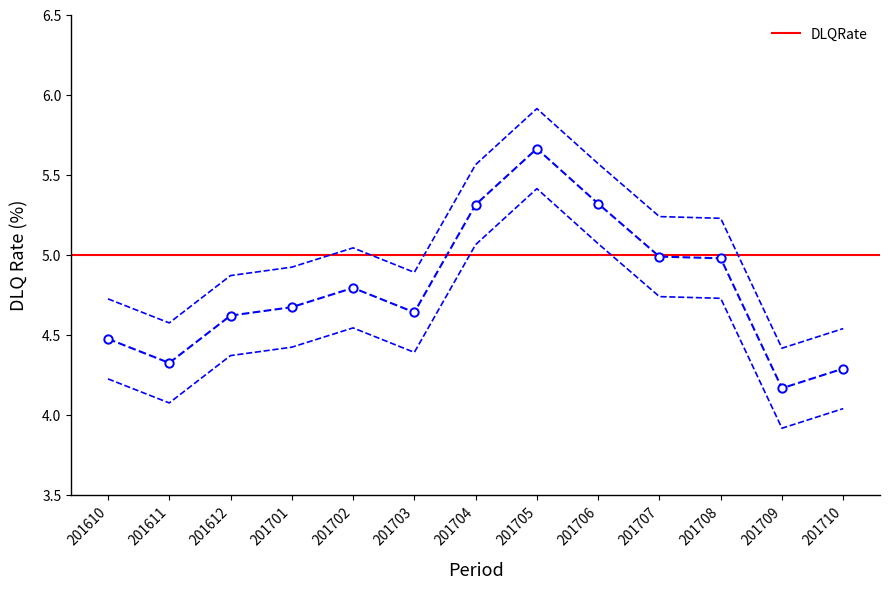

Reading right to left, what are all the values shown in this chart?

4.3	4.2	5.0	5.0	5.3	5.7	5.3	4.6	4.8	4.7	4.6	4.3	4.5